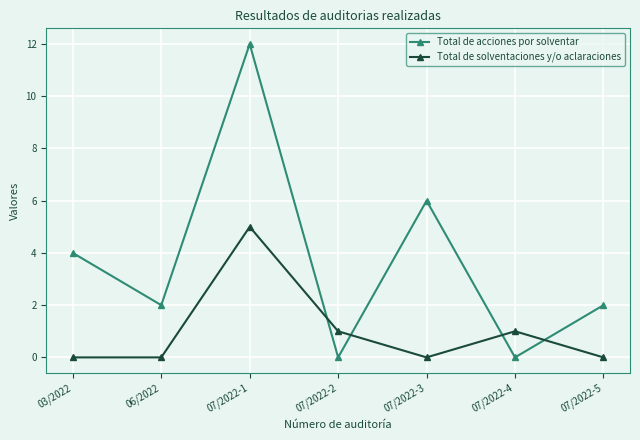

Is the value of Total de acciones por solventar at 07/2022-2 greater than the value of Total de solventaciones y/o aclaraciones at 07/2022-2?

No